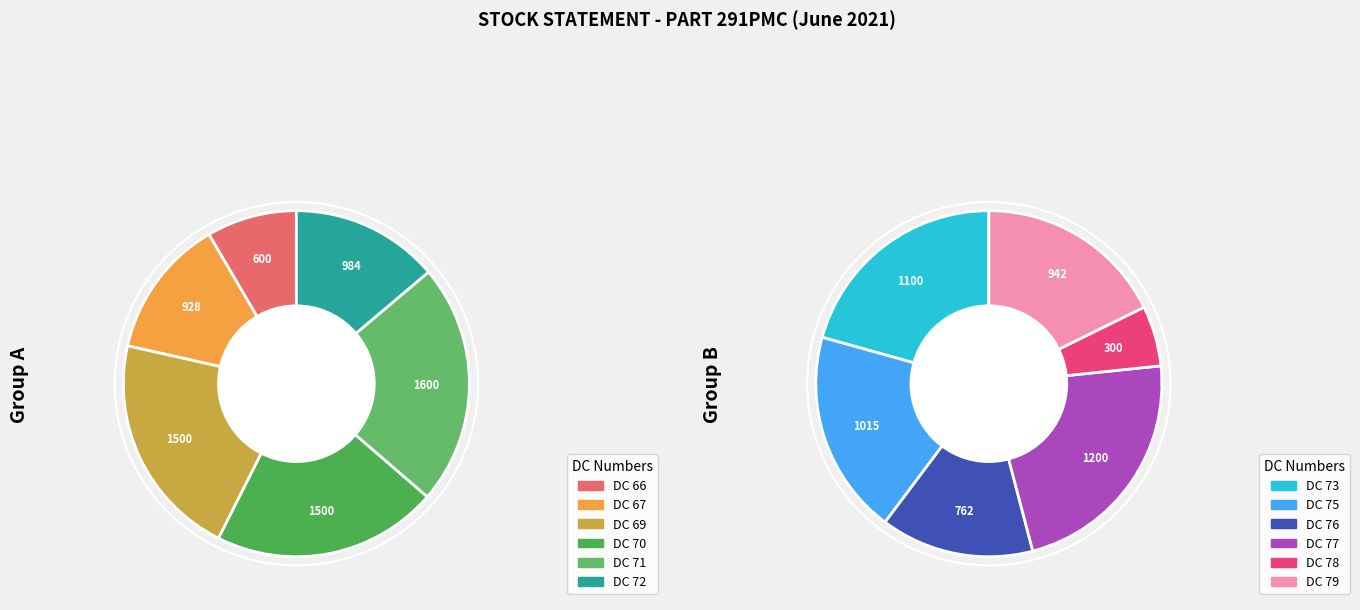

Combined, what portion of the pie is DC 70 and DC 73?

20.9%